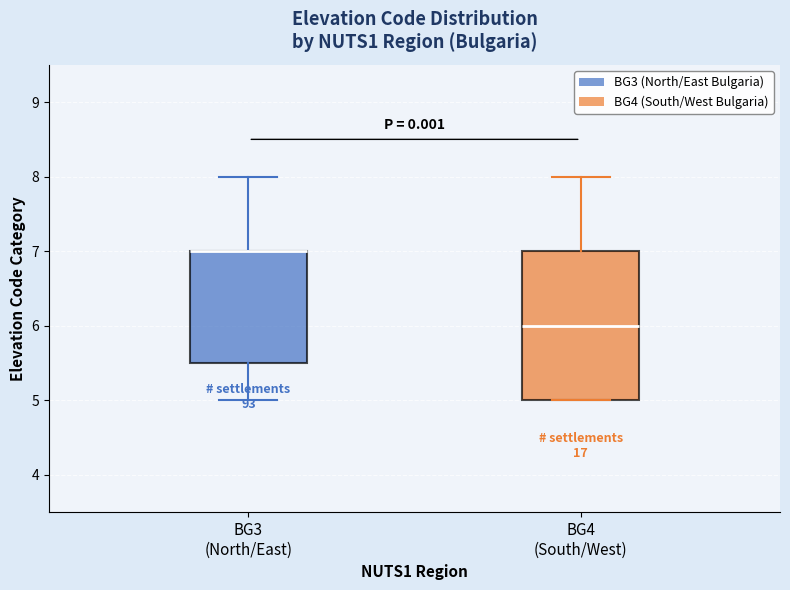

Where does the median line of the box for BG4 (South/West) sit on the y-axis? The values are not printed on the chart, so give them approximately, as read against the axis.

6.0